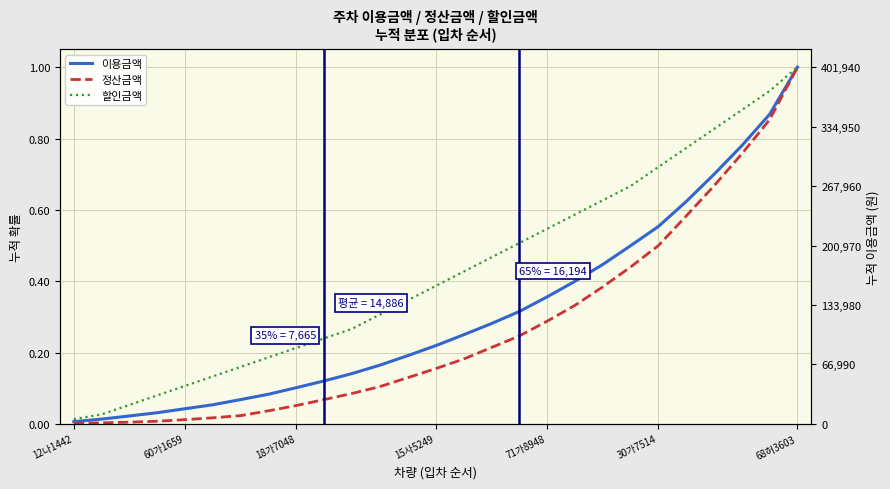

How many data points does each series have?

27